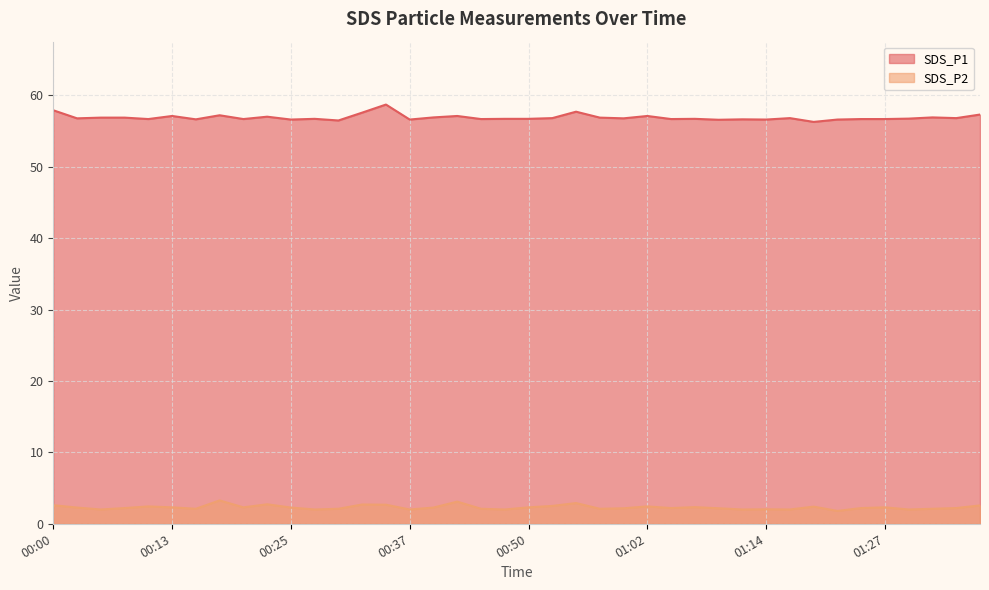

How many lines are shown in the chart?

2